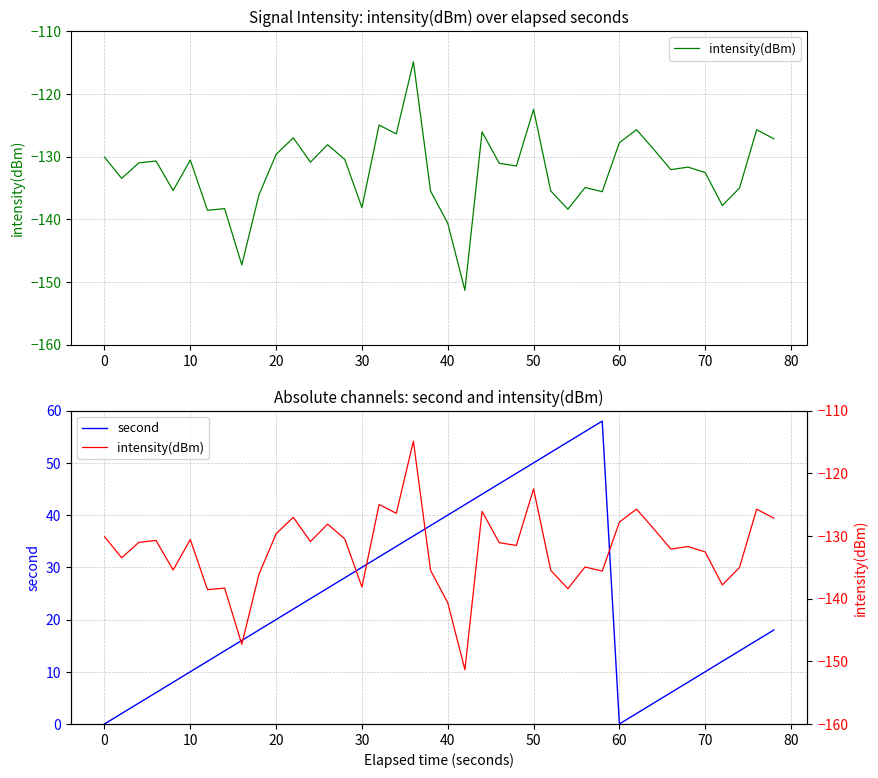

The value of second at 70 is 10. True or false?

True